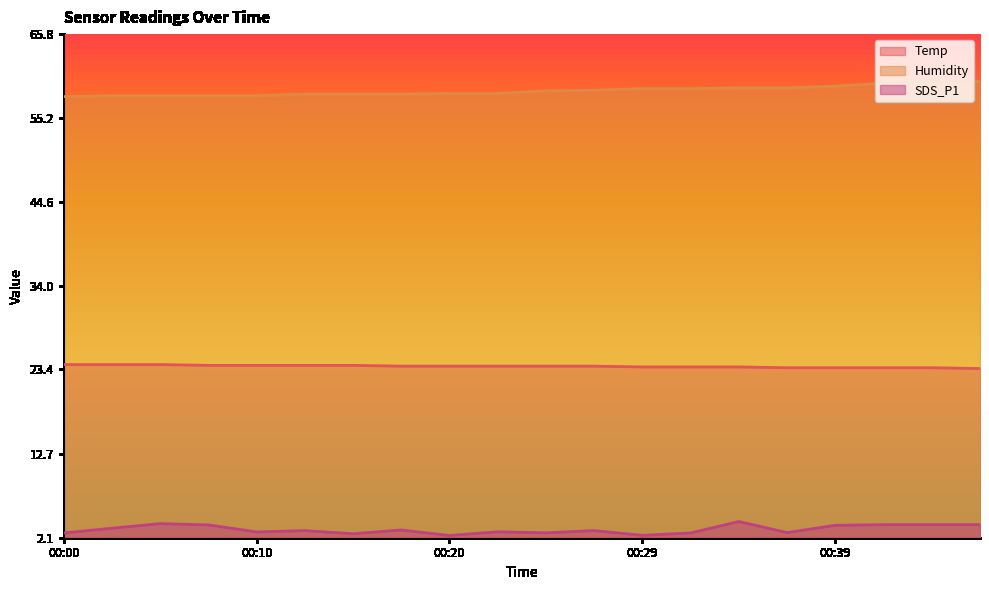

Which series has the largest total across all categories?

Humidity